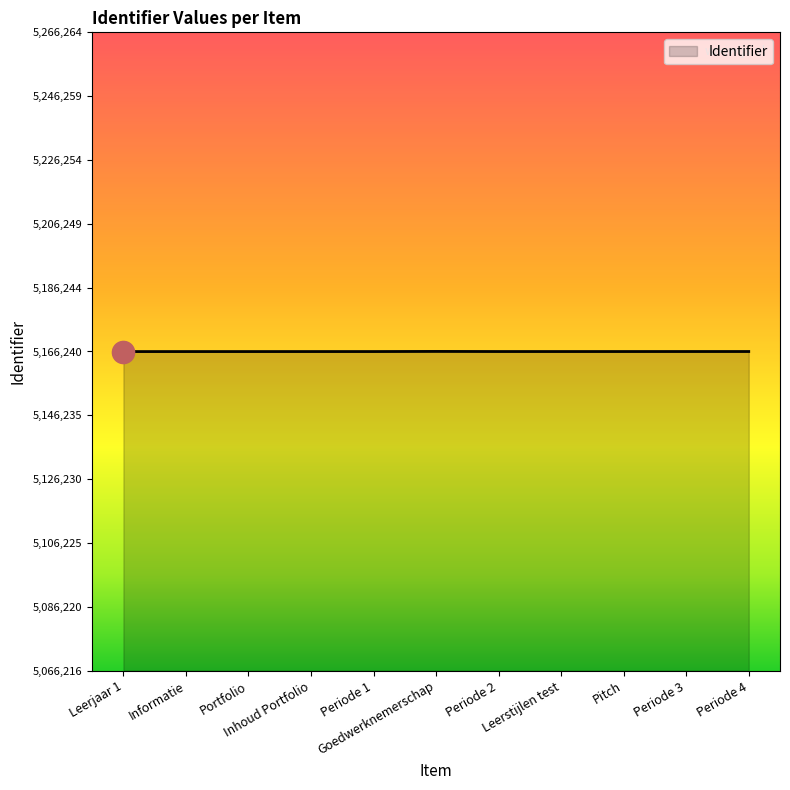

Is it true that the value at Periode 1 is 3308028?

False